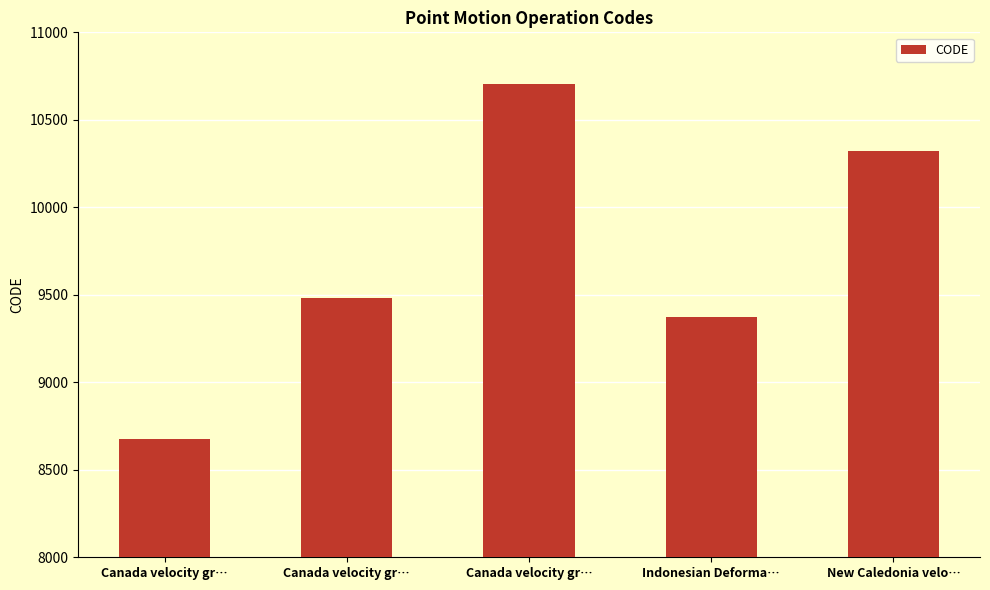

How many distinct data groups are displayed?

1